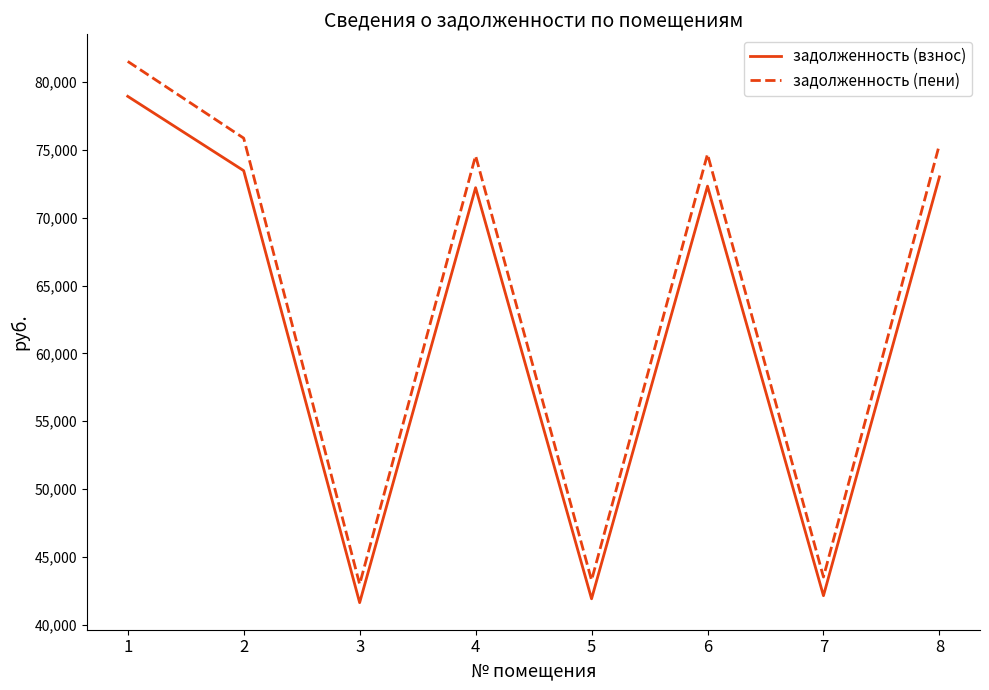

Where does the задолженность (пени) series first go above 74680?

1